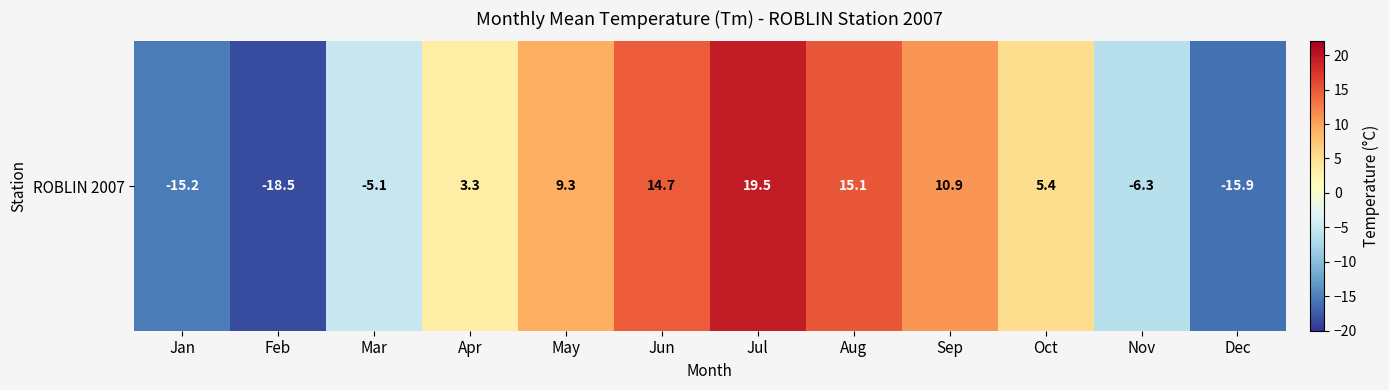

Rank the categories by value from lowest to highest.

Feb, Dec, Jan, Nov, Mar, Apr, Oct, May, Sep, Jun, Aug, Jul